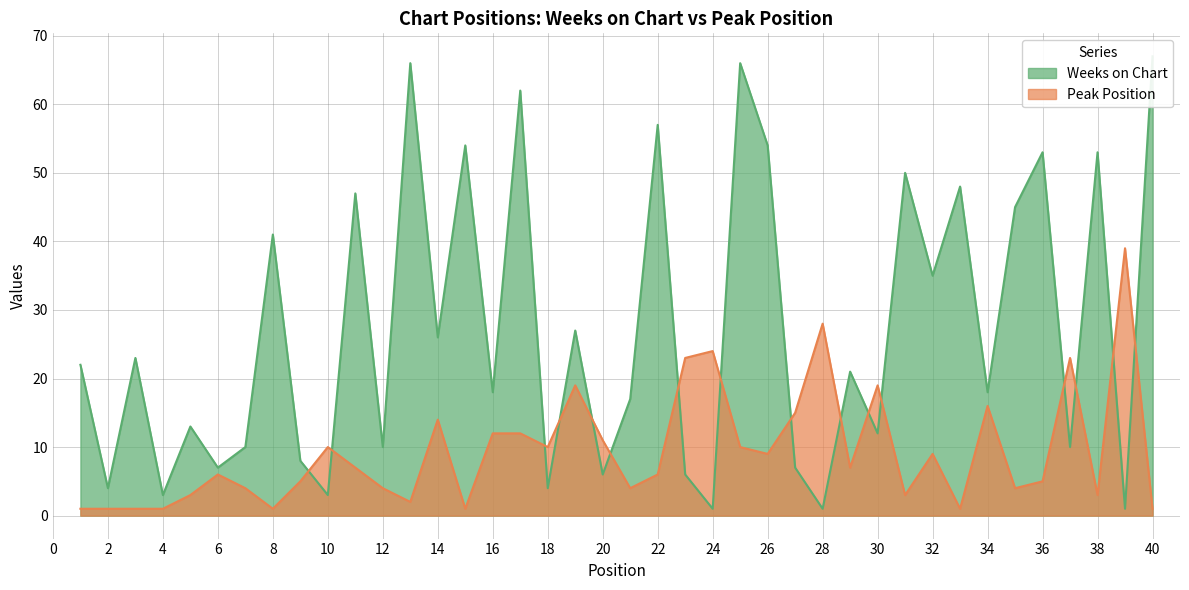

The Weeks on Chart series shows 63 at 35. True or false?

False